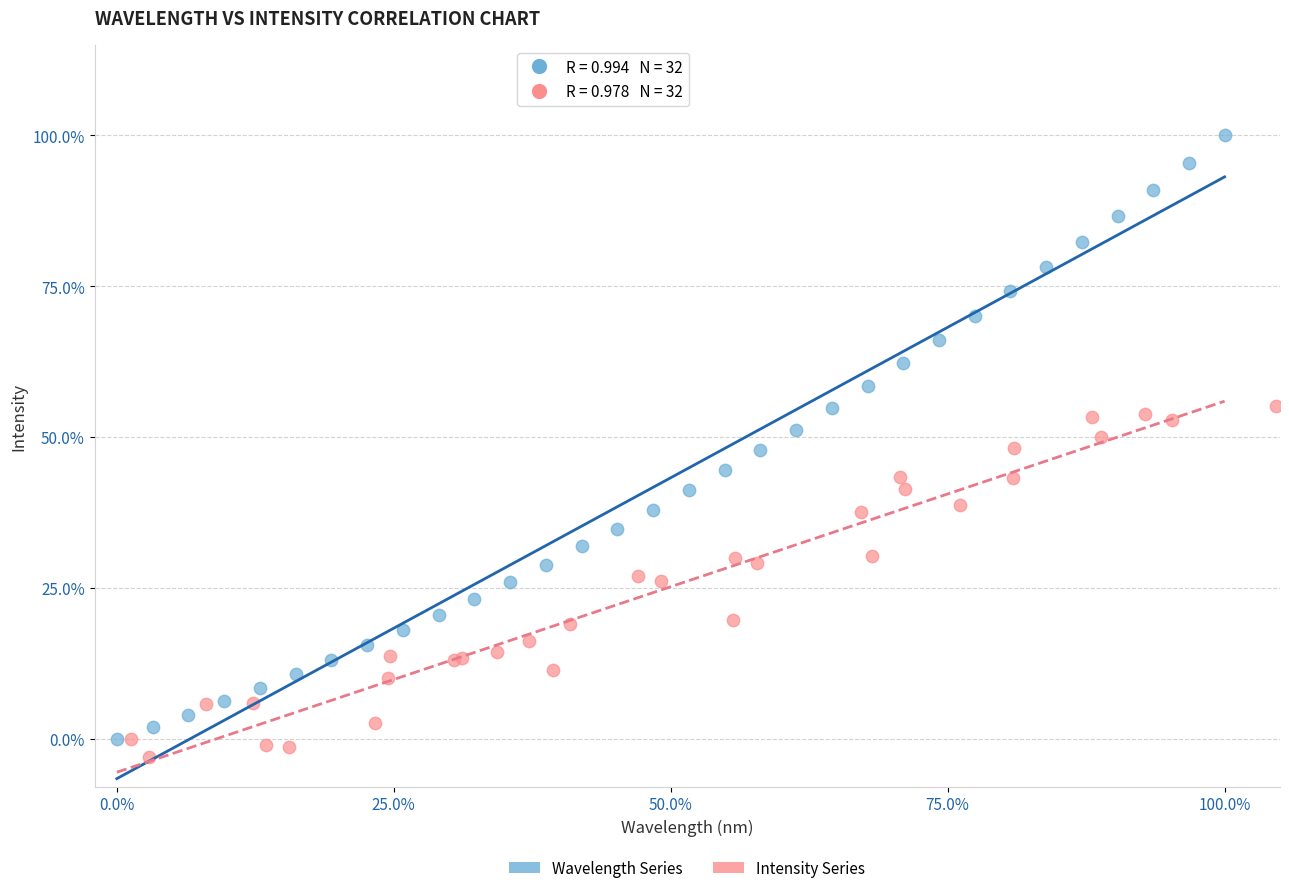

Which series contains the highest Y value?

Wavelength Series